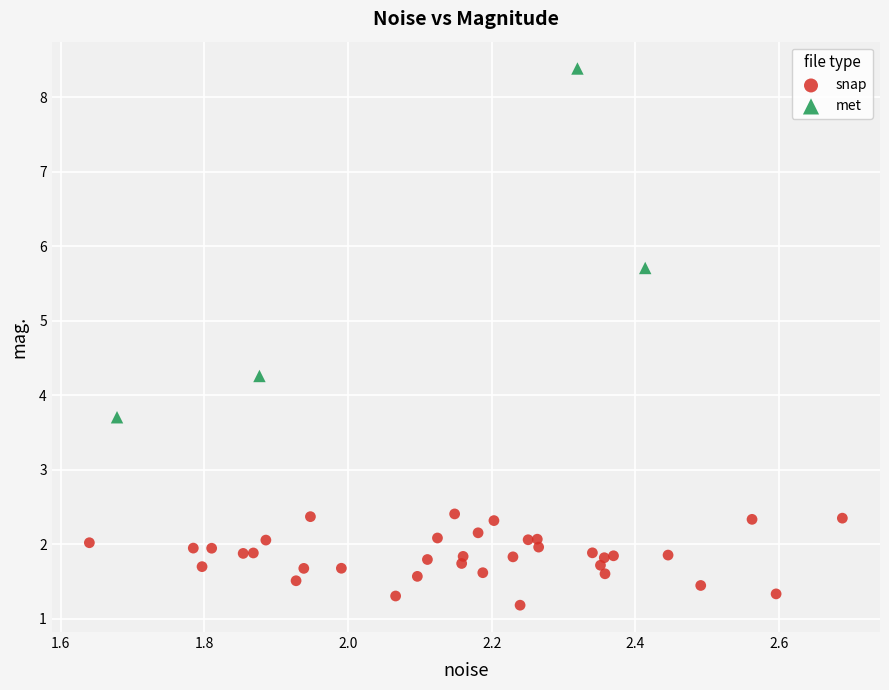

What are all the series names shown in the legend?

snap, met